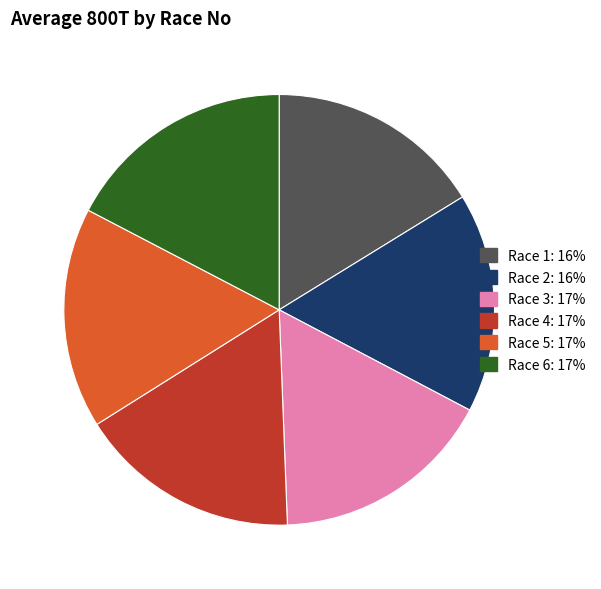

The Race 2 slice represents 25% of the pie. True or false?

False